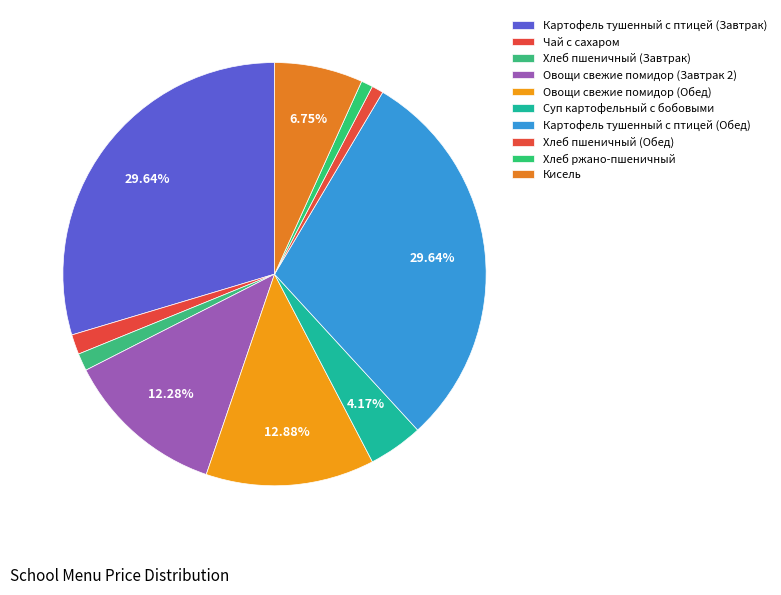

Approximately how many times larger is the value at Овощи свежие помидор (Завтрак 2) compared to Кисель?

1.8